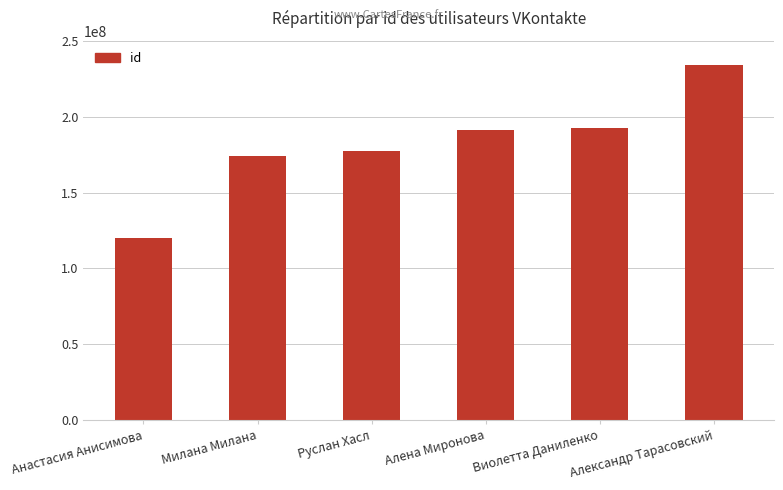

How many data points are less than 191406687?

3